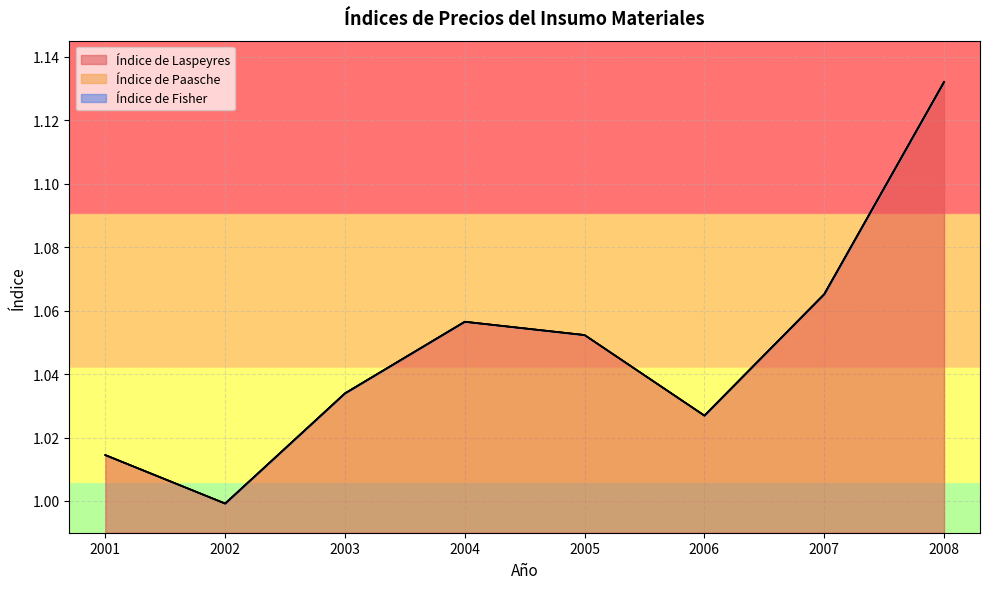

Between 2001 and 2005, which series saw the biggest shift?

Índice de Laspeyres